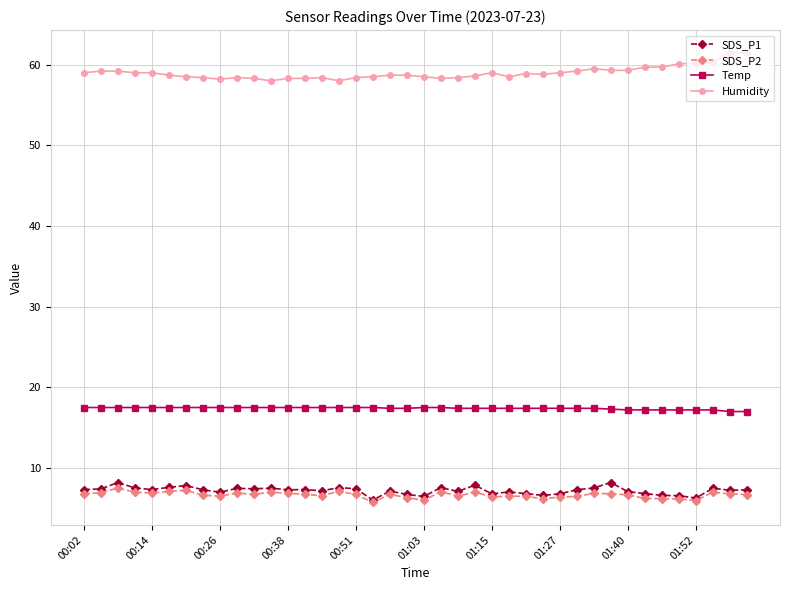

Which series has the largest total across all categories?

Humidity